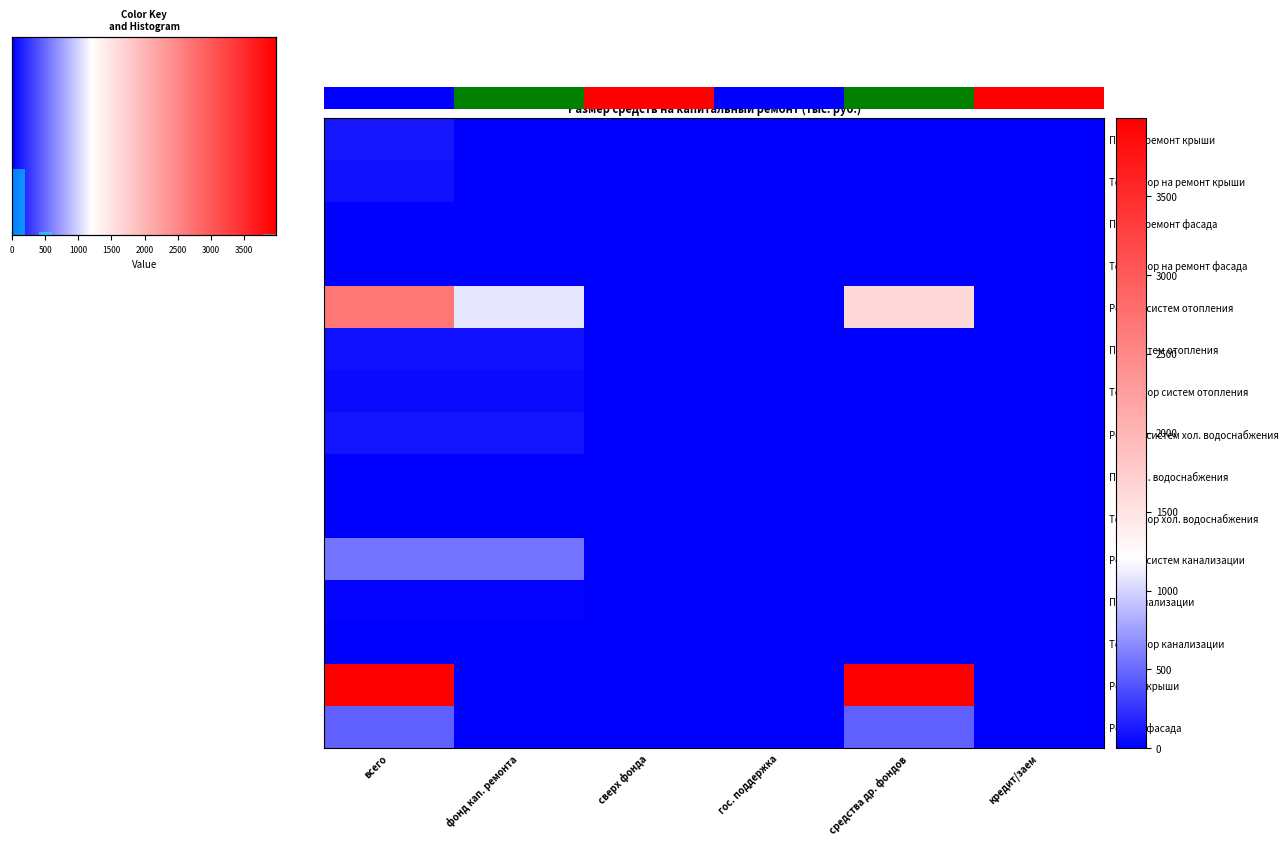

Which series changed the most between всего and фонд кап. ремонта?

Ремонт крыши